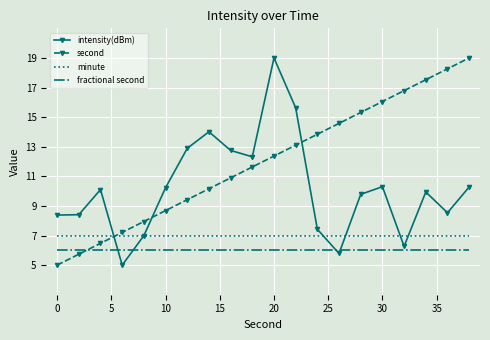

How many times do fractional second and second cross each other?

1